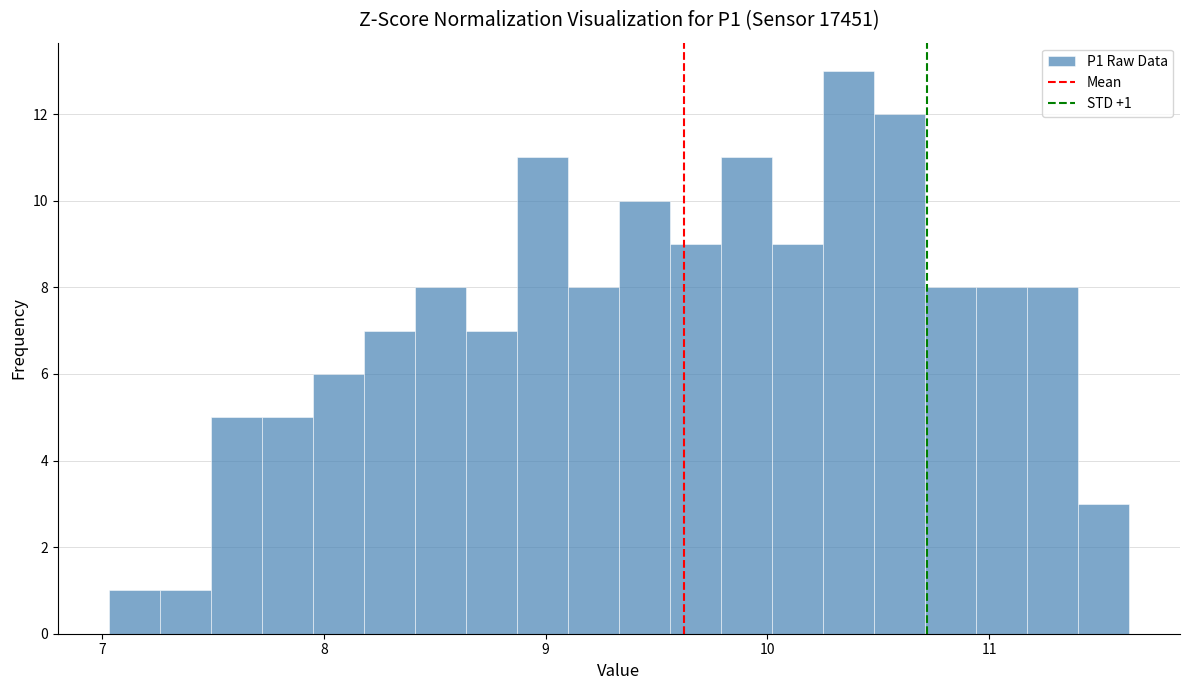

Around what value on the x-axis is the tallest bar? Give the approximate position of its centre, as read against the axis.

10.4